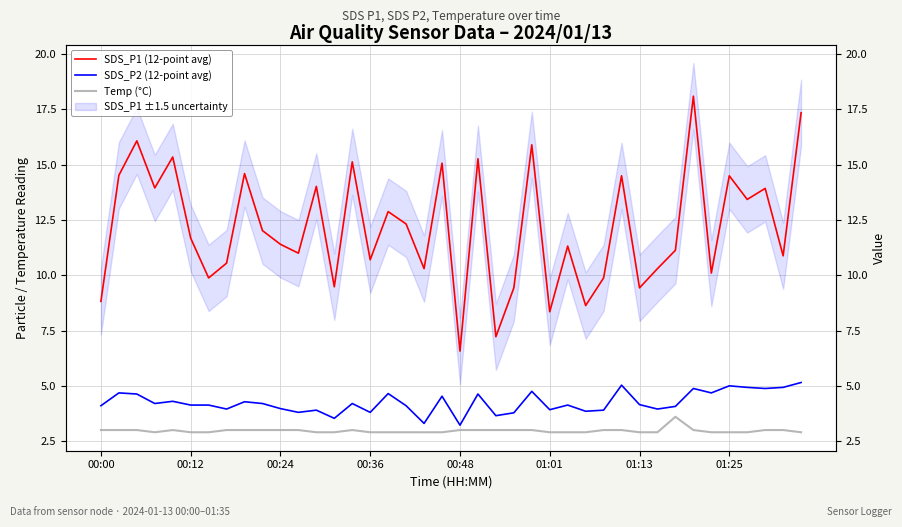

True or false: SDS_P1 (12-point avg) and Temp (°C) cross at least once.

False